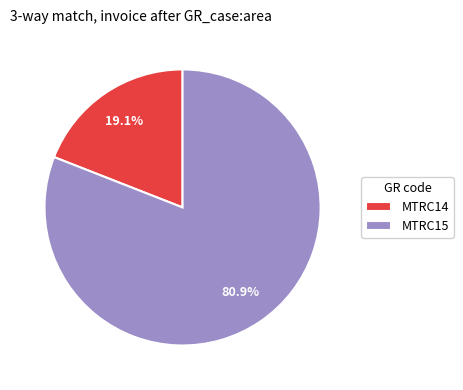

True or false: MTRC15 accounts for 88% of the total.

False